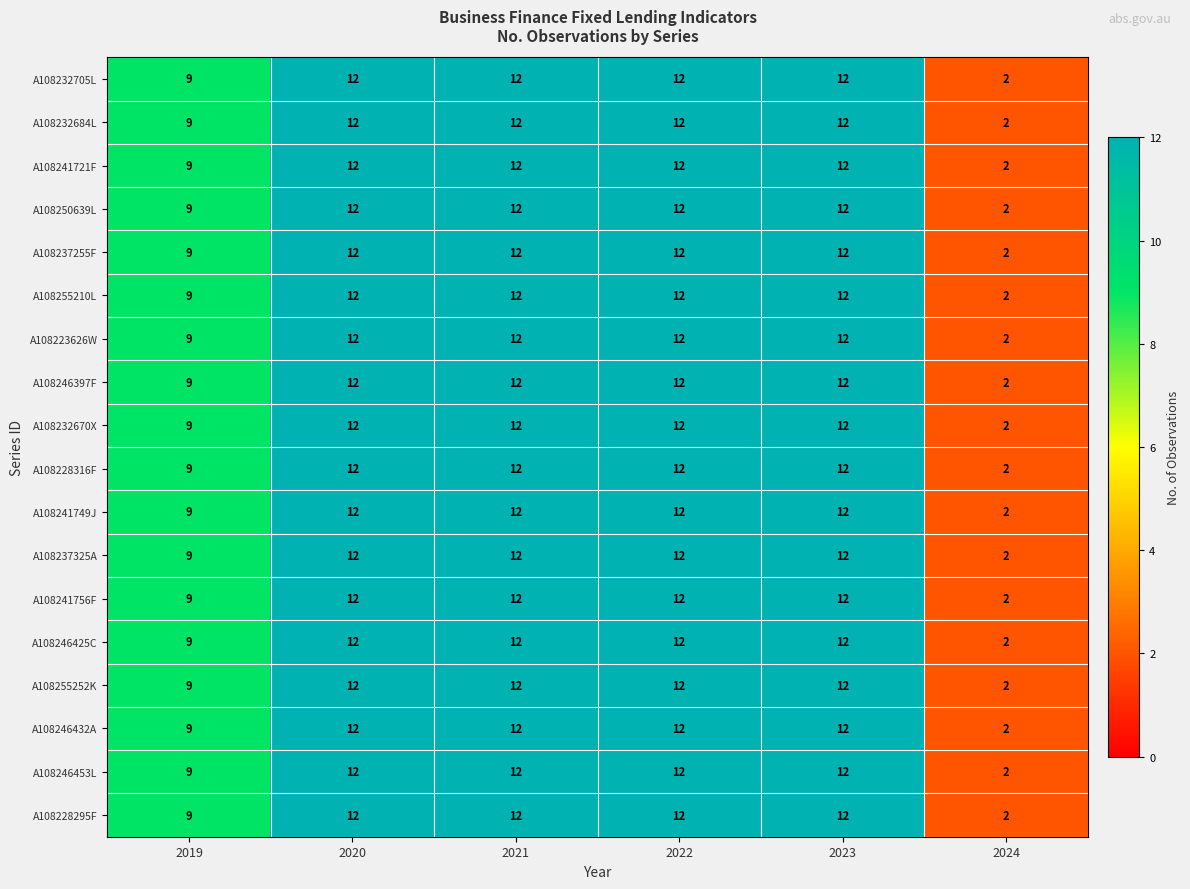

Count the number of data series in this chart.

18